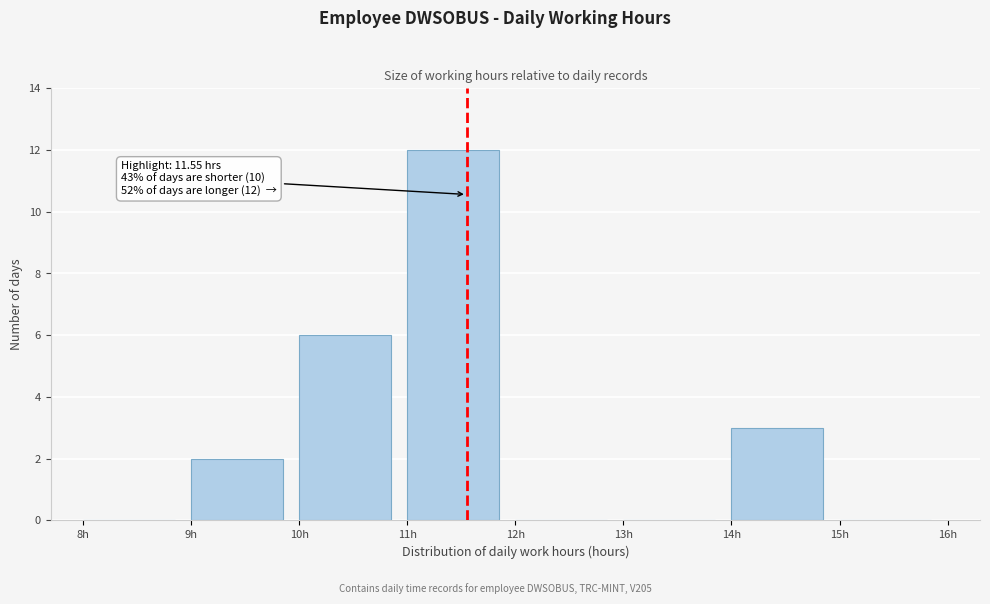

Which range on the x-axis has the tallest bar?

11 to 12